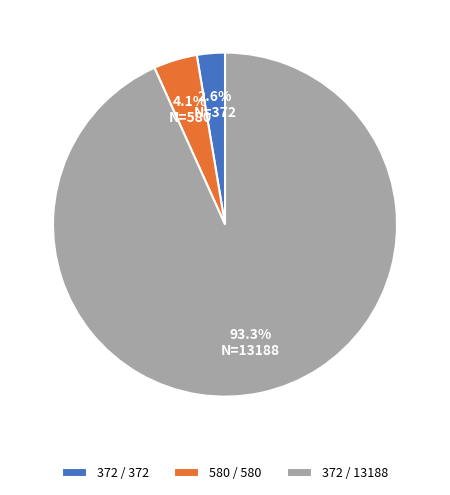

To the nearest percent, what percentage of the pie is 580 / 580?

4%